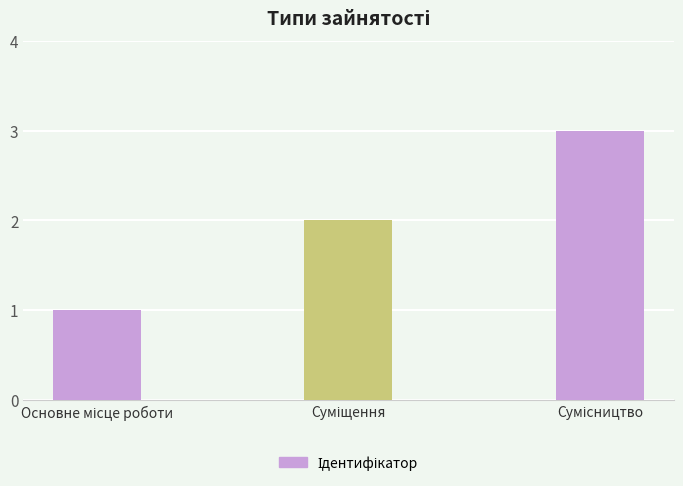

What is the maximum value shown in the chart?

3